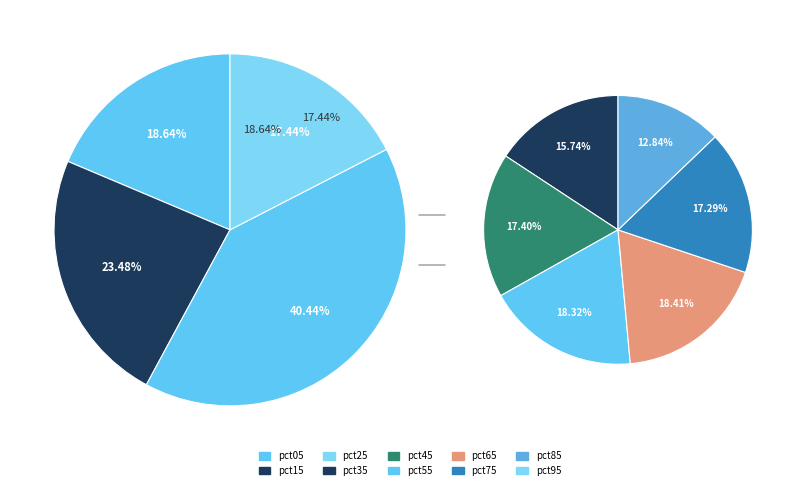

Count the number of slices in the pie.

10